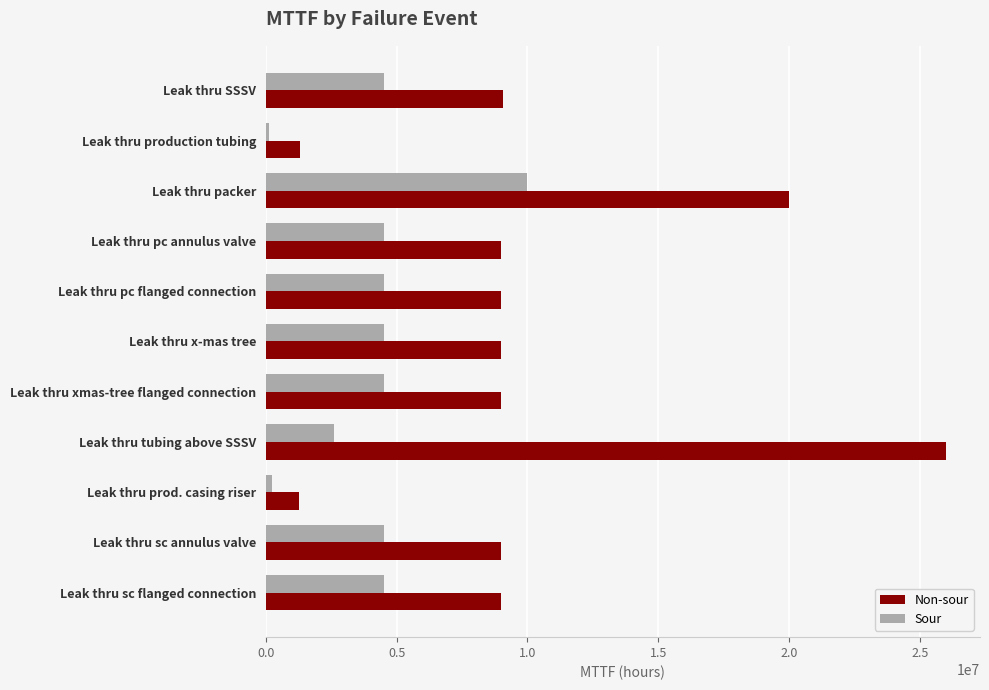

What is the difference between the maximum and minimum values in the Non-sour series?

24740000